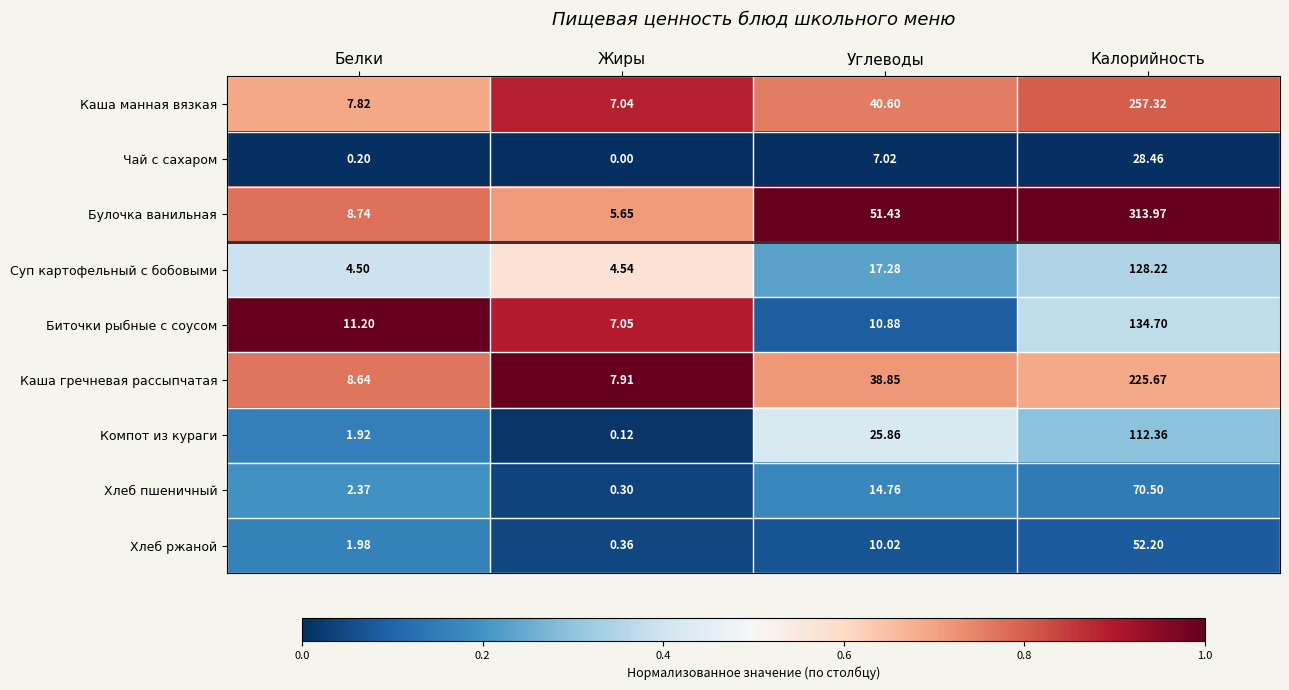

List the series in order of their peak value, highest first.

Булочка ванильная, Каша манная вязкая, Каша гречневая рассыпчатая, Биточки рыбные с соусом, Суп картофельный с бобовыми, Компот из кураги, Хлеб пшеничный, Хлеб ржаной, Чай с сахаром